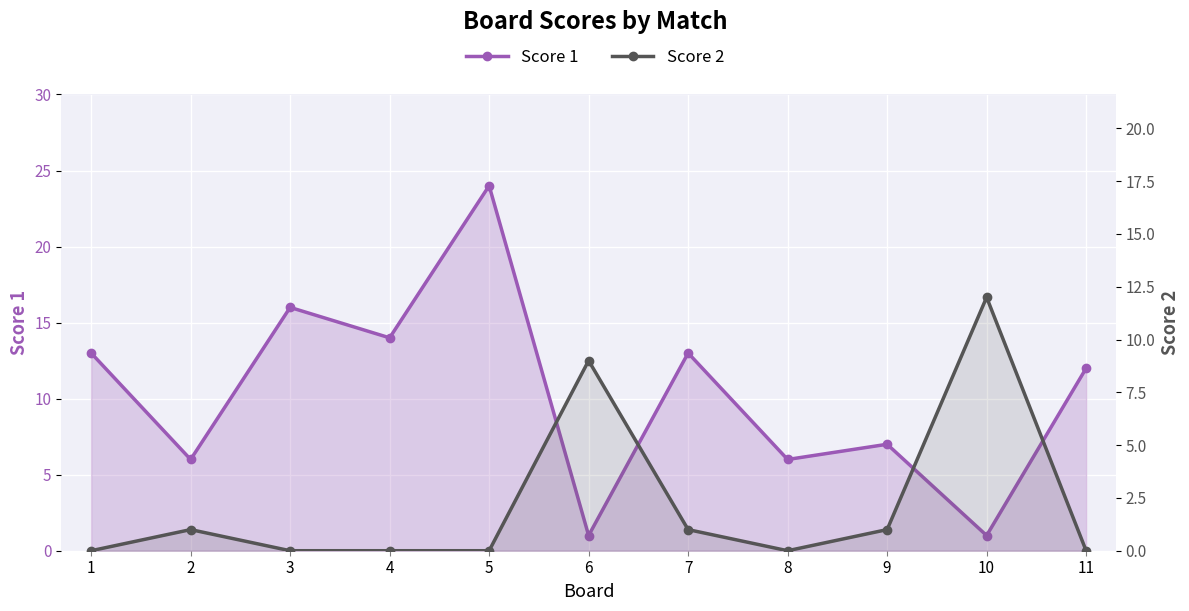

List the labels in order of Score 1 value, largest first.

5, 3, 4, 1, 7, 11, 9, 2, 8, 6, 10